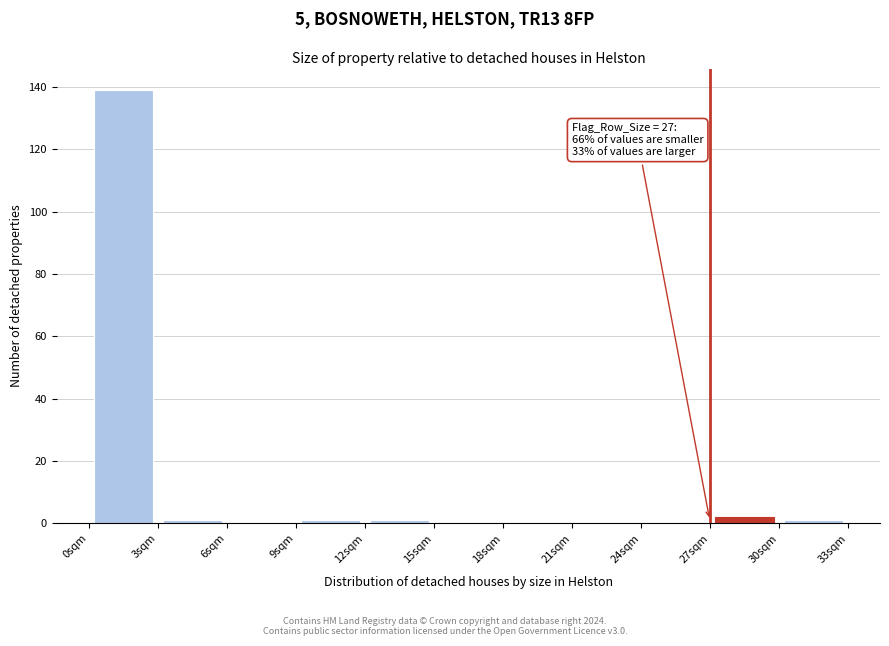

Which range on the x-axis has the tallest bar?

0 to 3